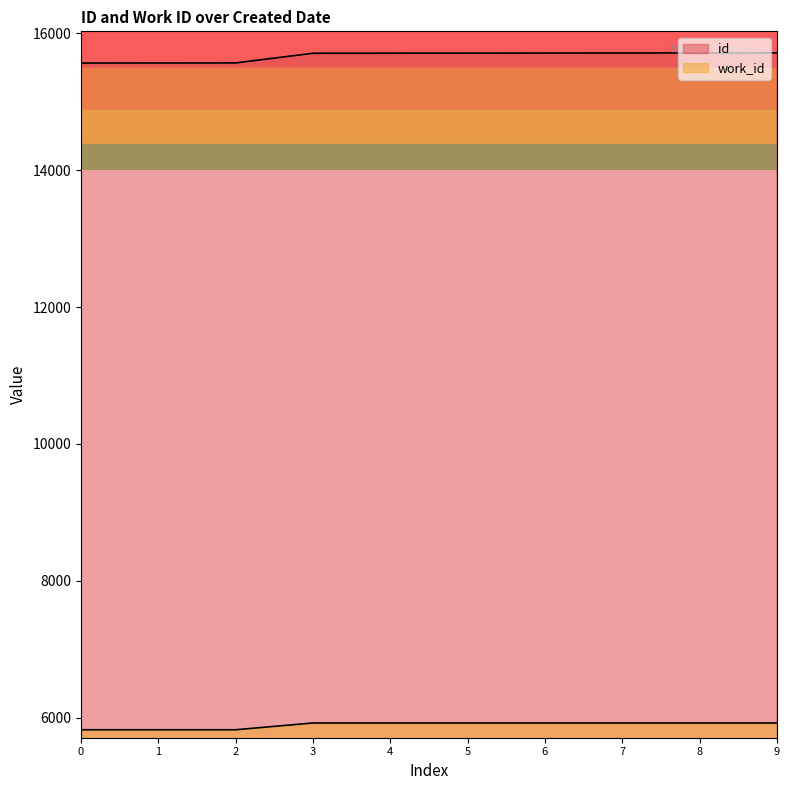

What is the difference between the work_id values at 4 and 0?

99